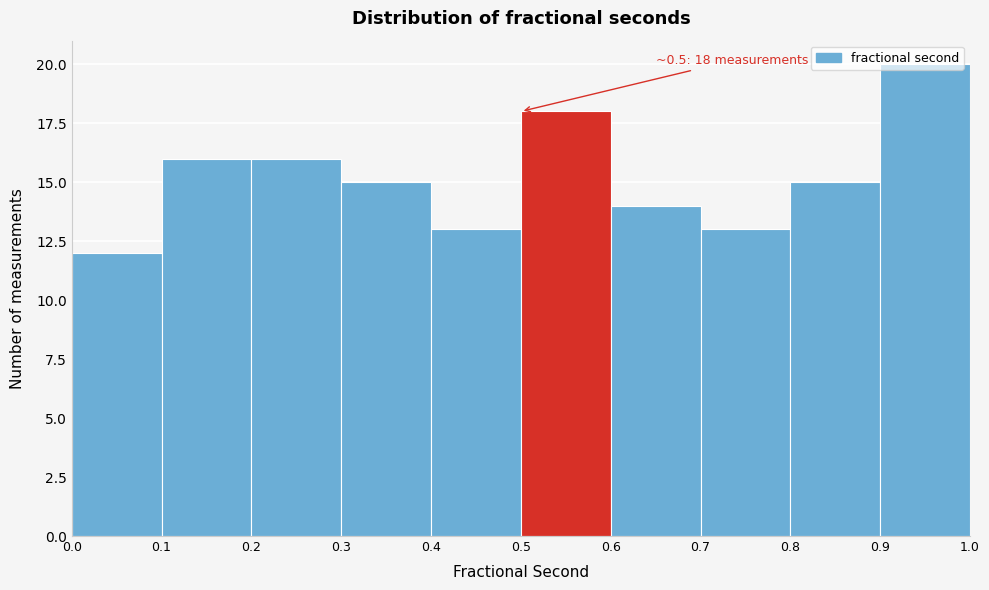

Which range on the x-axis has the tallest bar?

0.9 to 1.0